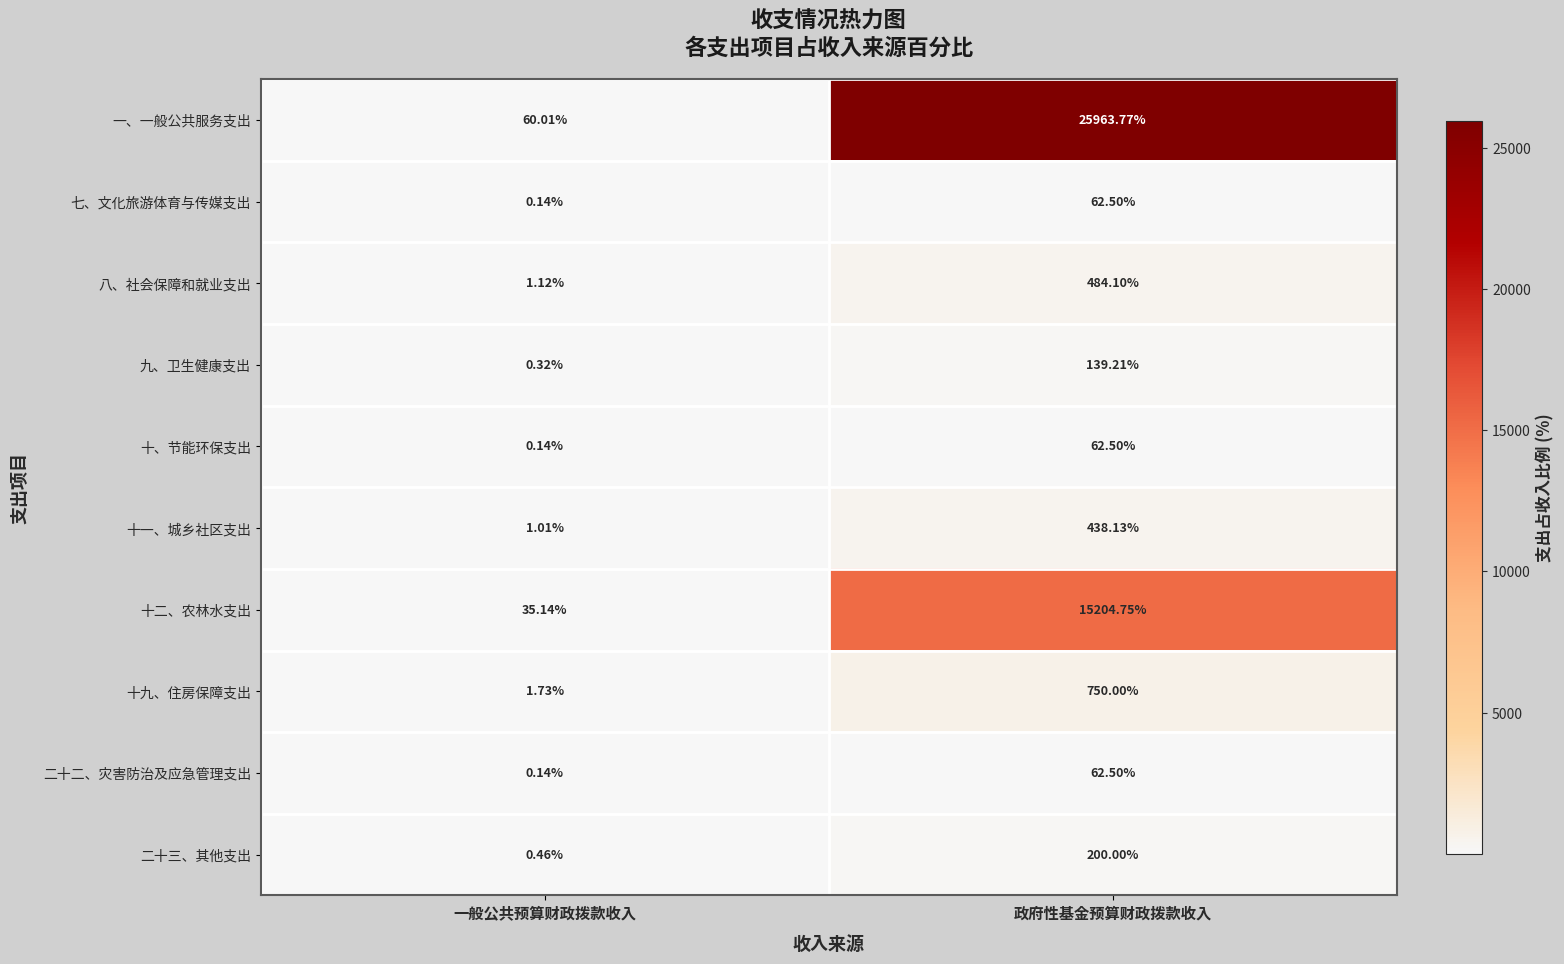

What is the spread (max minus min) of values at 政府性基金预算财政拨款收入?

25901.3